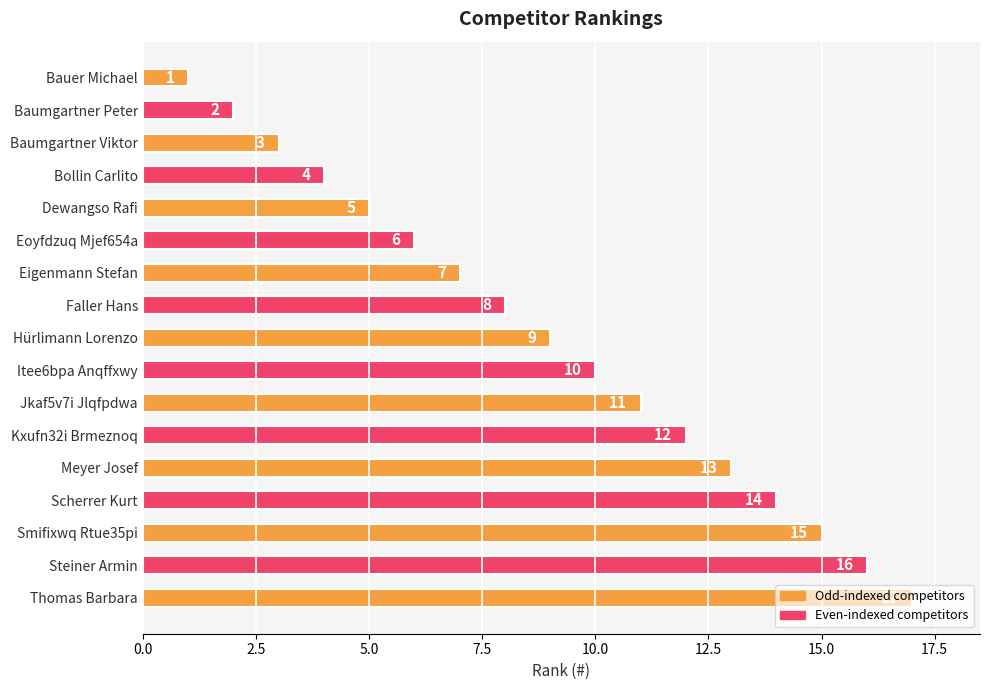

What position from the top is Jkaf5v7i Jlqfpdwa?

11